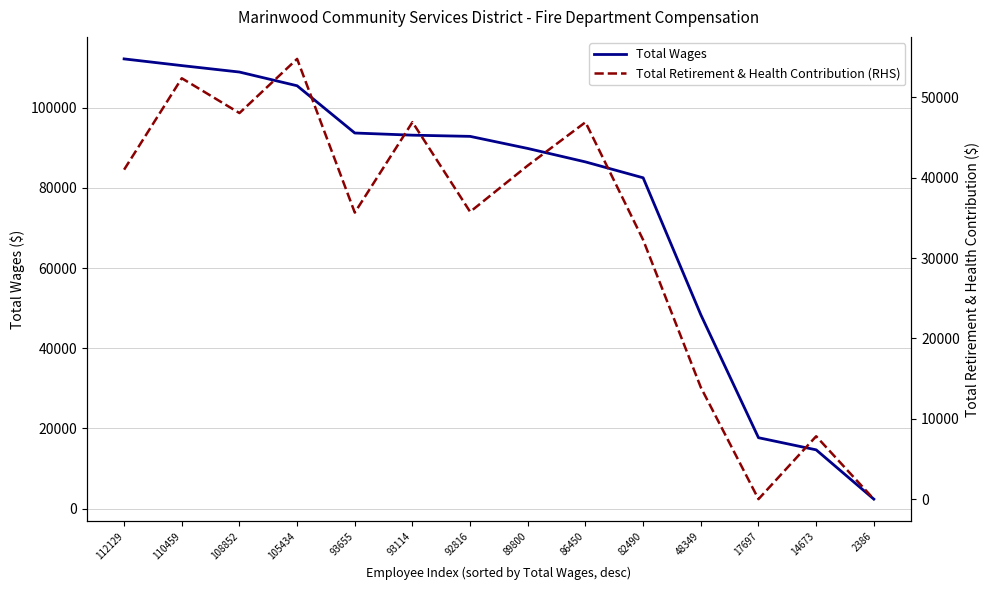

Between 108852 and 48349, which is larger?

108852